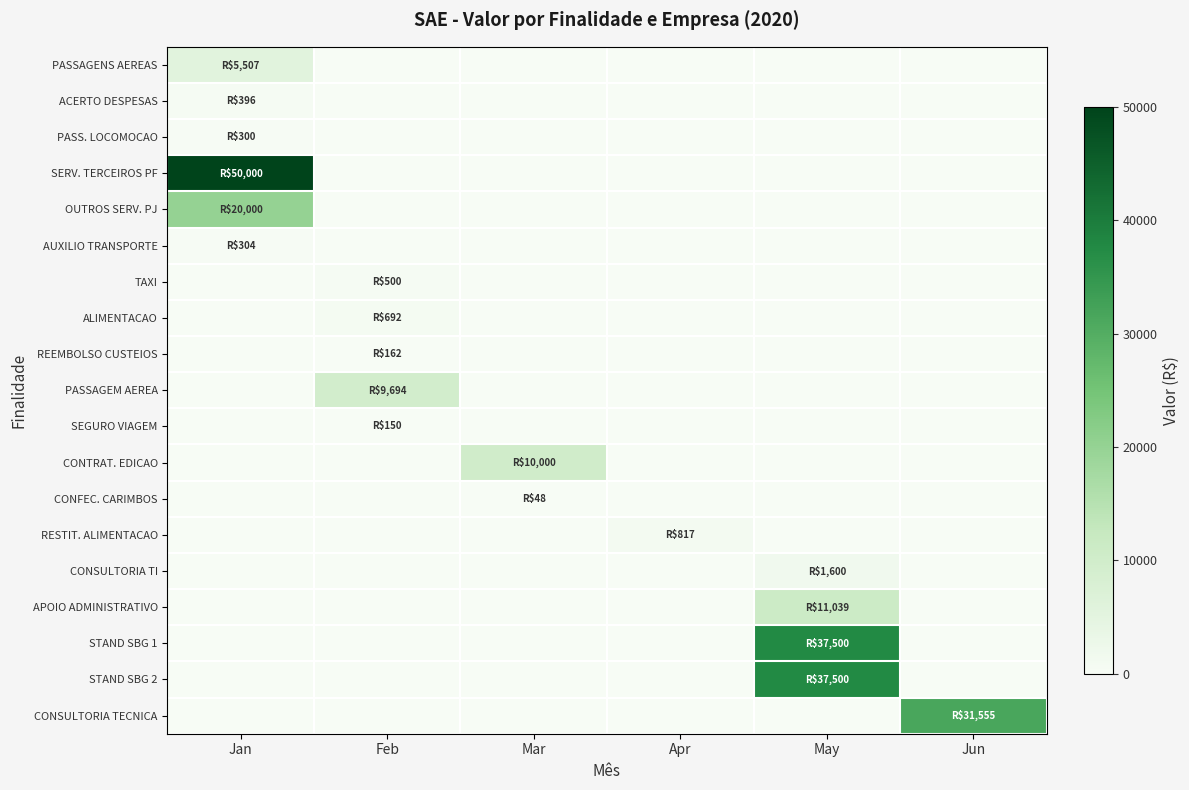

What is the total value across all series at Jan?

76506.9